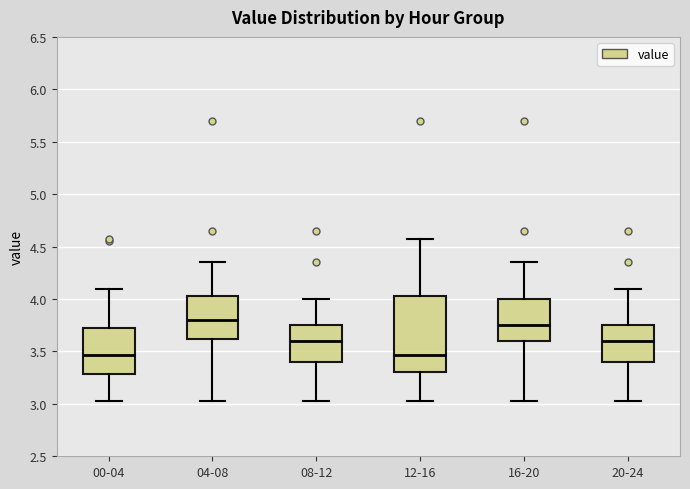

Which box is the tallest, from its lower edge to its upper edge?

12-16